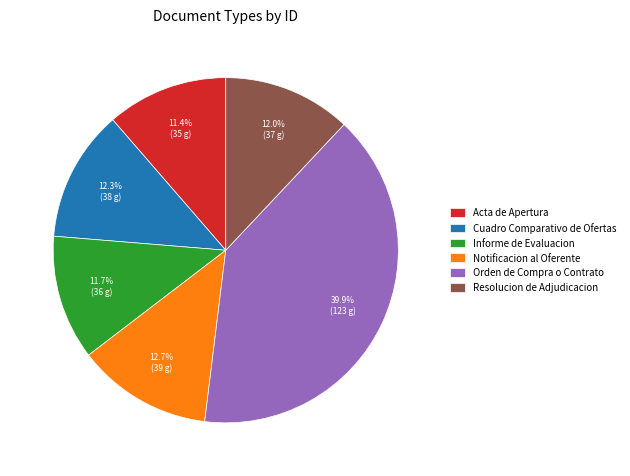

To the nearest percent, what is the average slice percentage?

17%